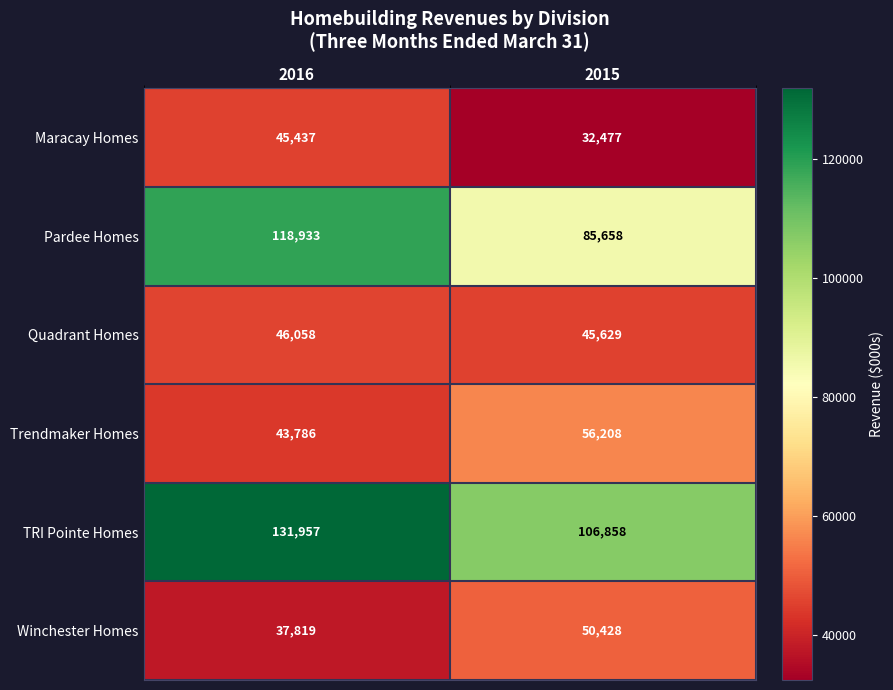

What is the spread (max minus min) of values at 2015?

74381